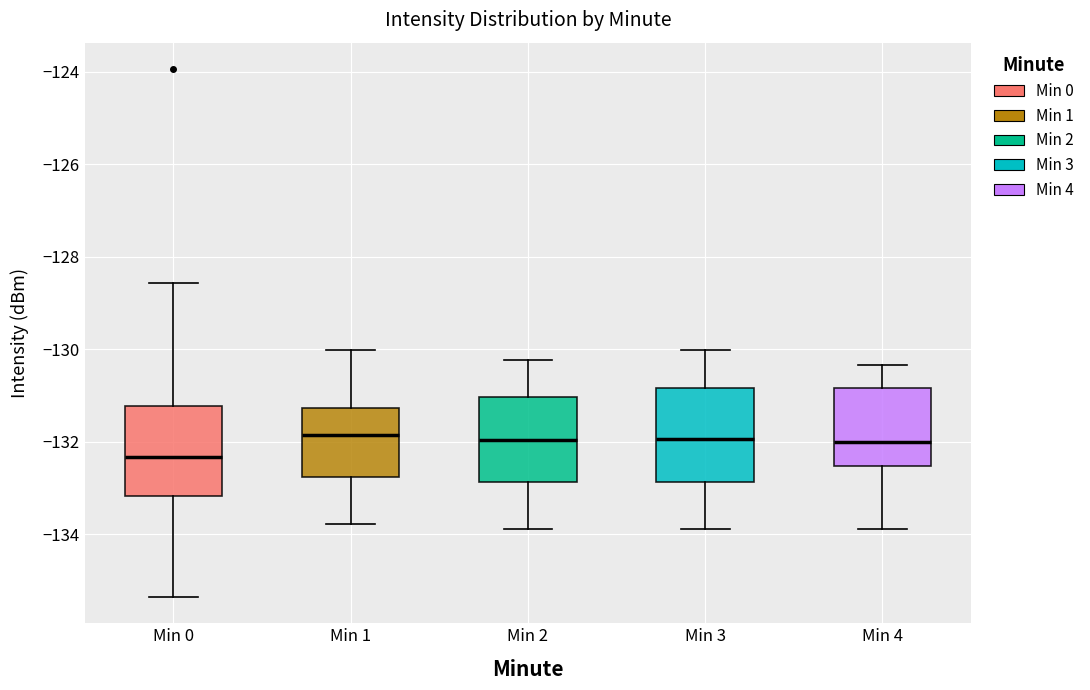

Which box has the lowest median line?

Min 0